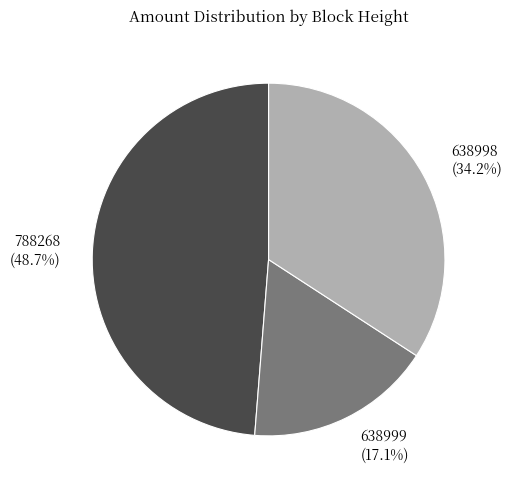

Between 638999 and 638998, which is larger?

638998